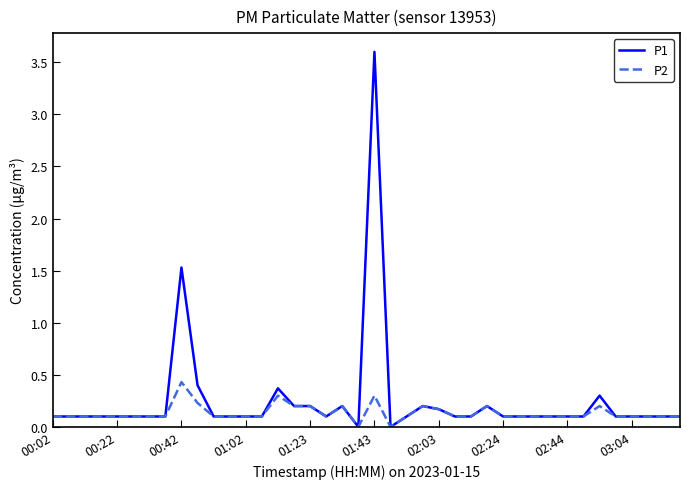

What is the difference between the maximum and minimum values in the P1 series?

3.6